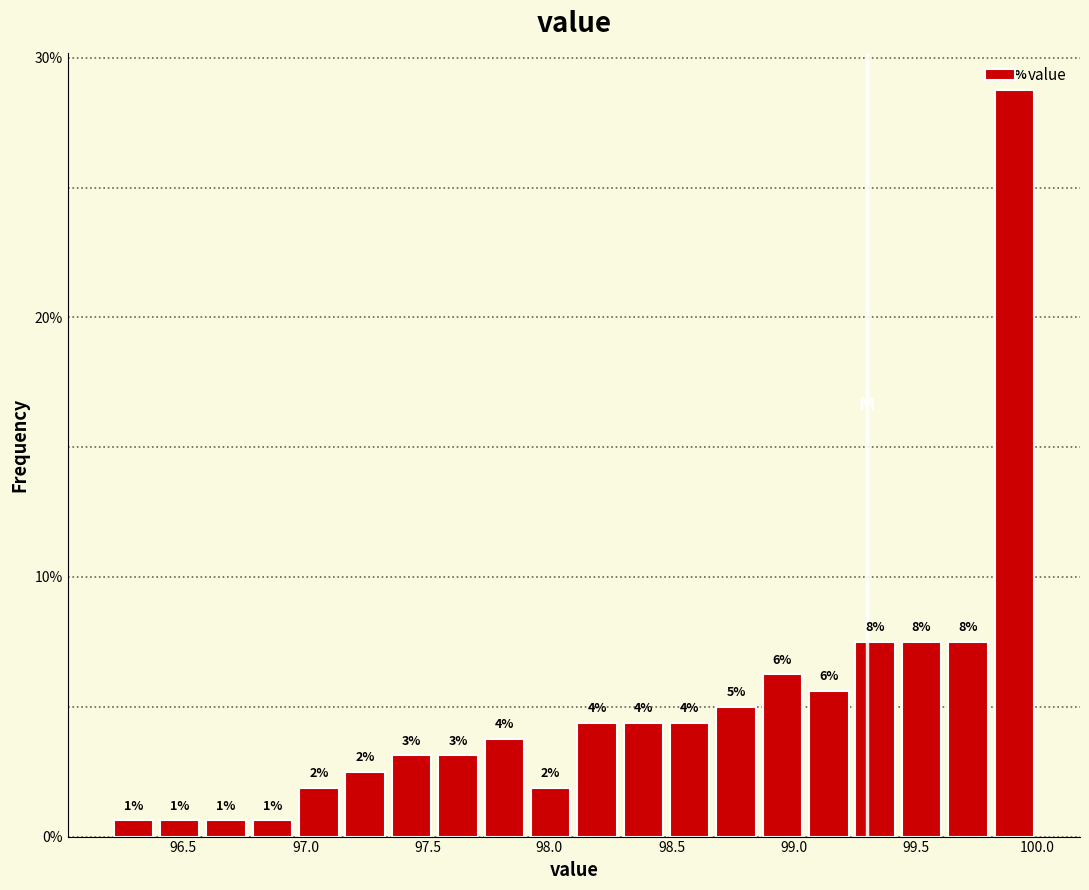

Read against the x-axis, roughly where is the centre of the tallest bar?

99.90